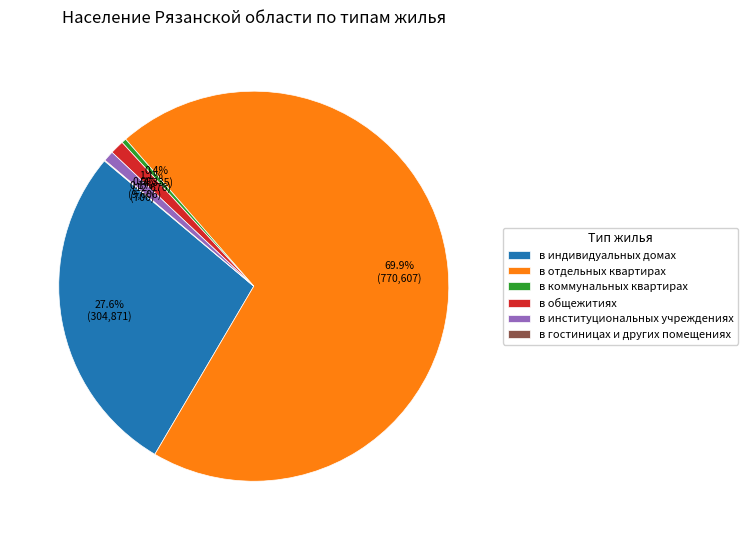

Which category accounts for the majority?

в отдельных квартирах